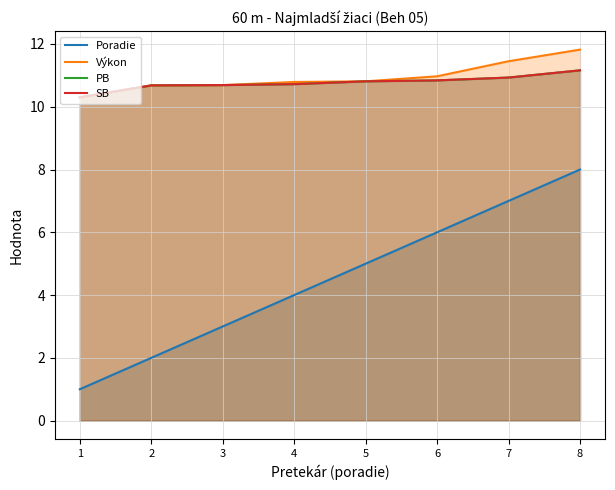

Rank the categories by SB value from highest to lowest.

8, 7, 6, 5, 4, 3, 2, 1